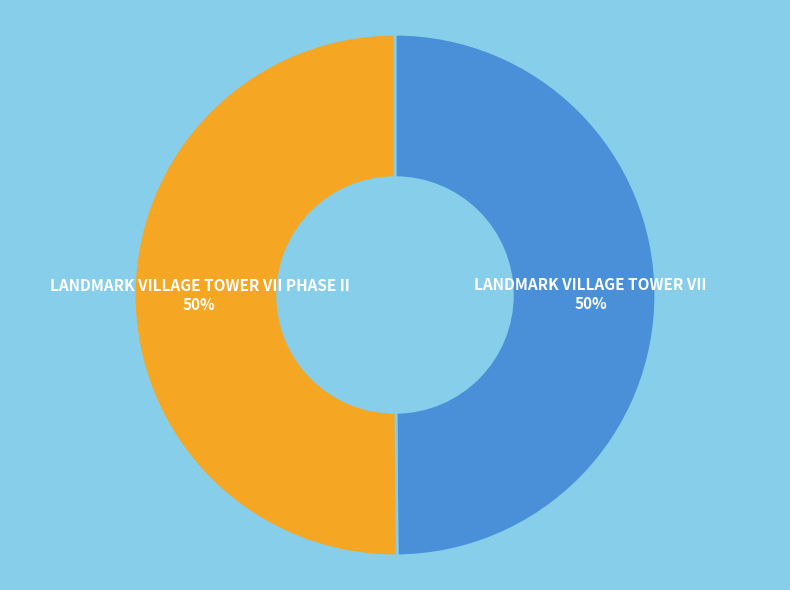

How many segments does this pie chart have?

2